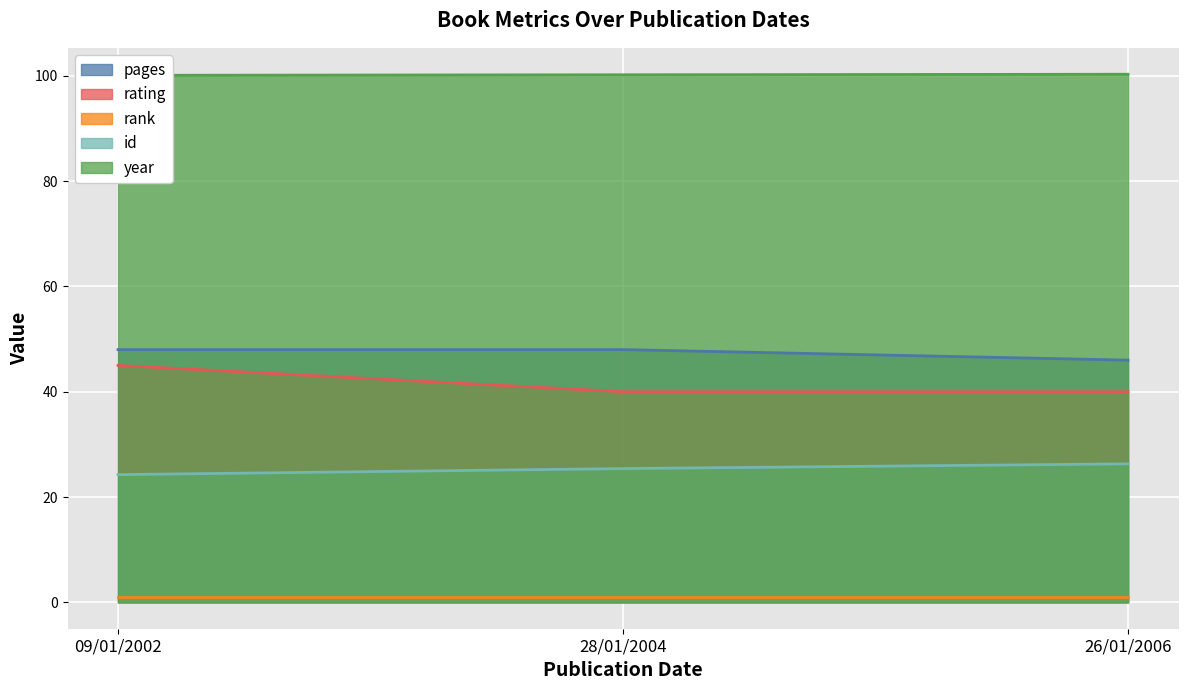

Count the year values in the range 100 to 101.

3